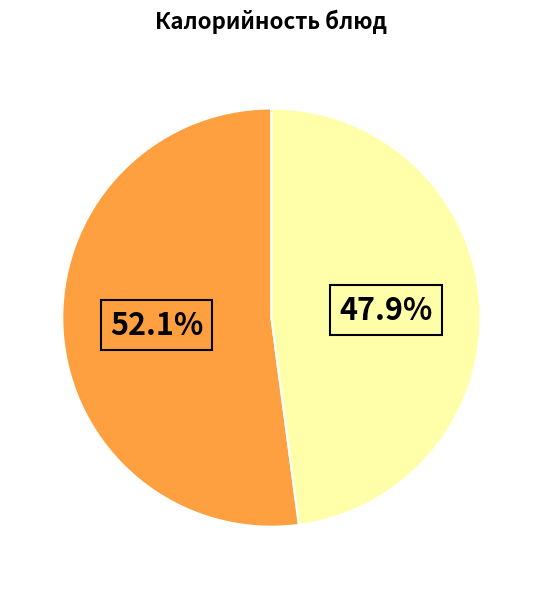

Is there a majority slice in this chart?

Yes